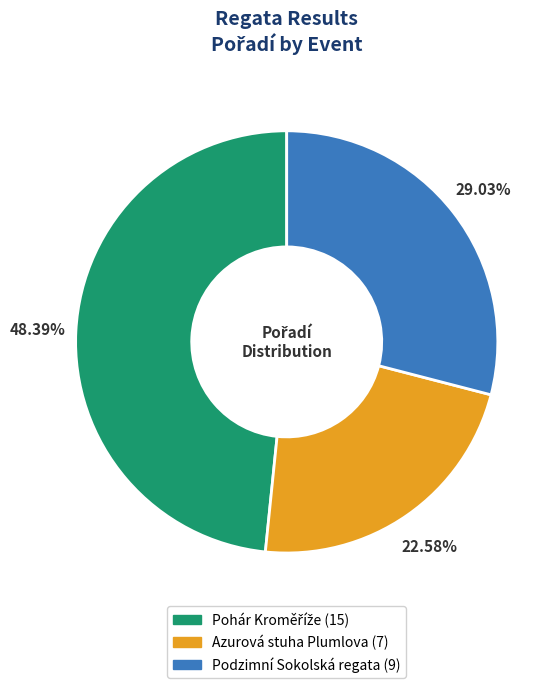

What is the smallest slice in the pie chart?

Azurová stuha Plumlova